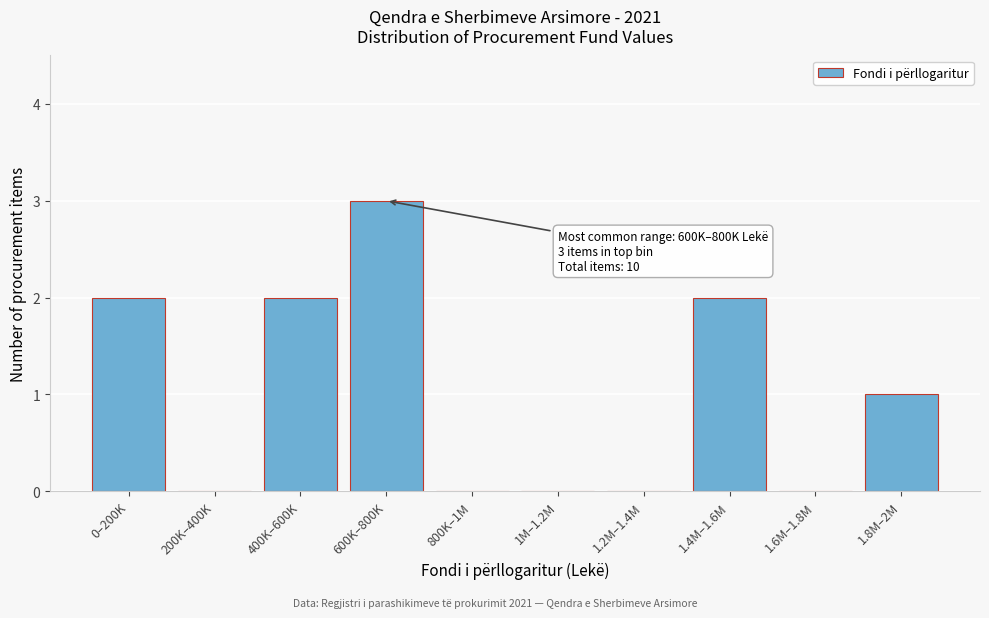

Reading left to right, what are all the values shown in this chart?

0–200K=2	200K–400K=0	400K–600K=2	600K–800K=3	800K–1M=0	1M–1.2M=0	1.2M–1.4M=0	1.4M–1.6M=2	1.6M–1.8M=0	1.8M–2M=1